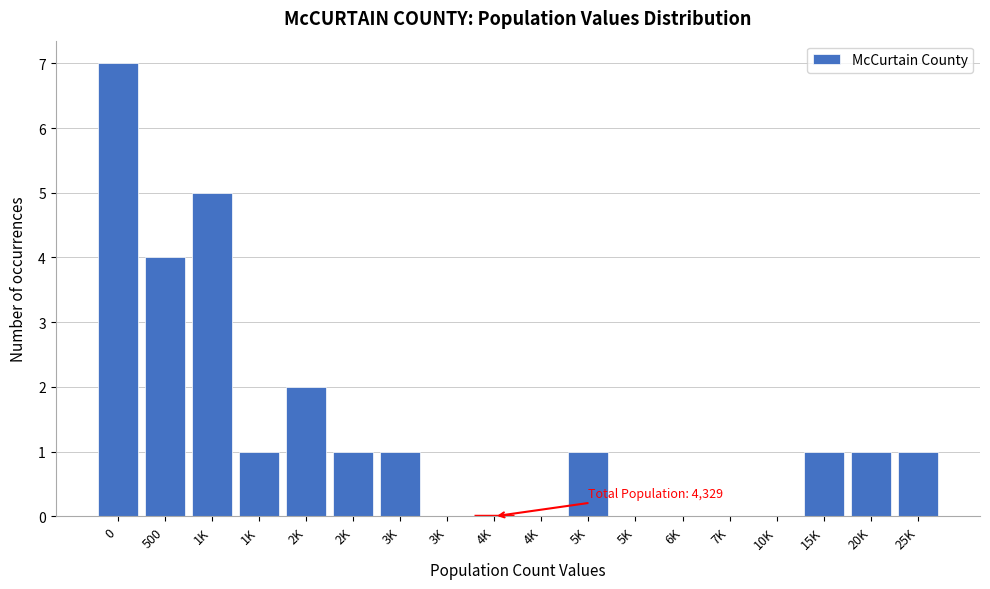

How many series are shown in this chart?

1